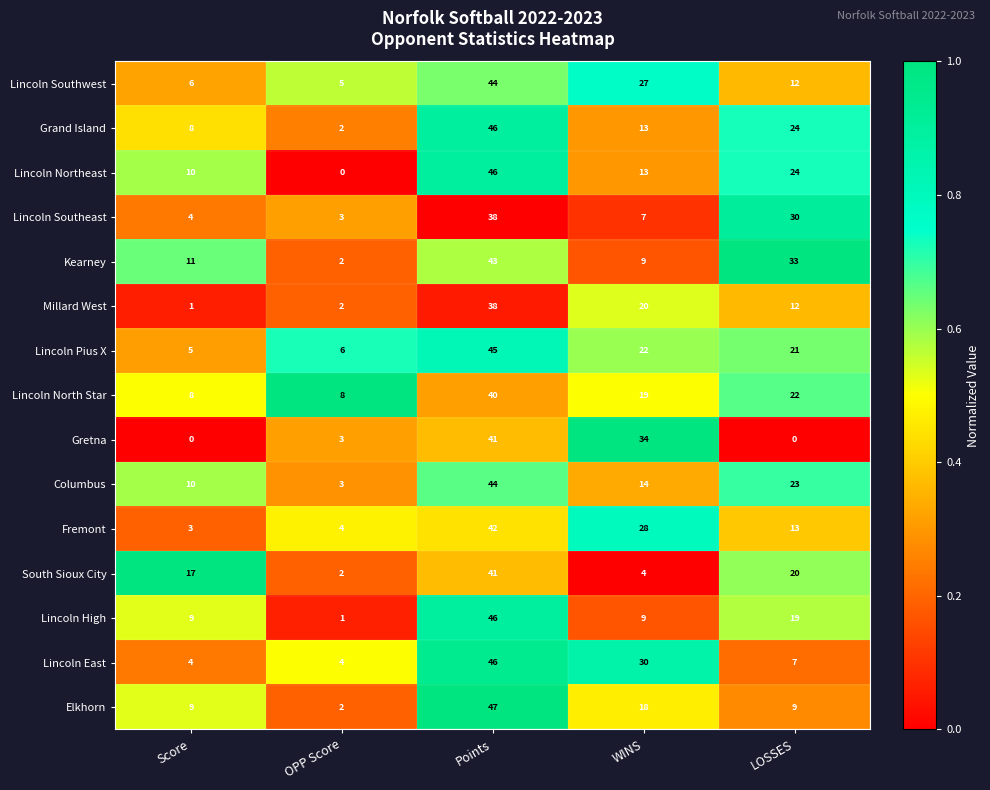

At which label is Lincoln Northeast closest to 23?

LOSSES